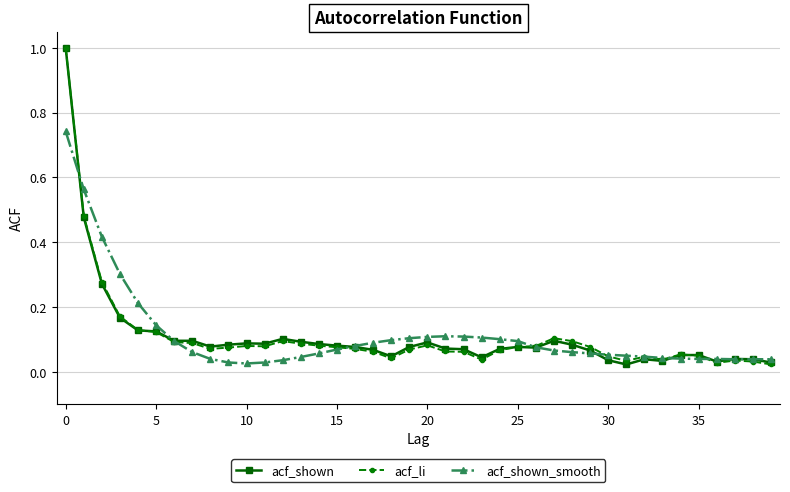

What is the greatest value displayed?

1.0